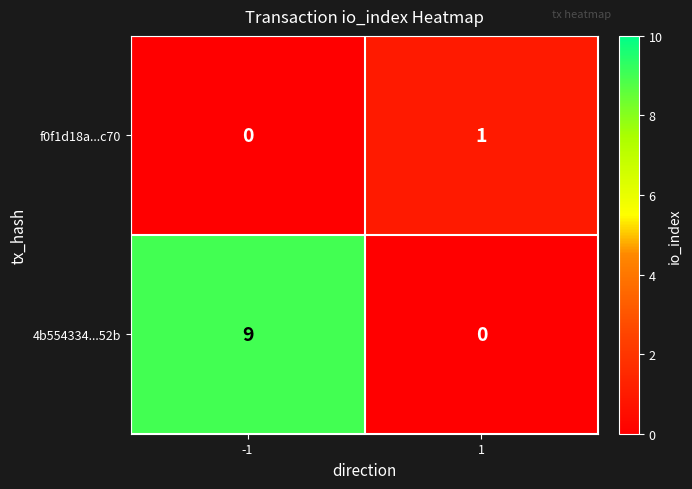

Which series has the largest total across all categories?

4b554334...52b